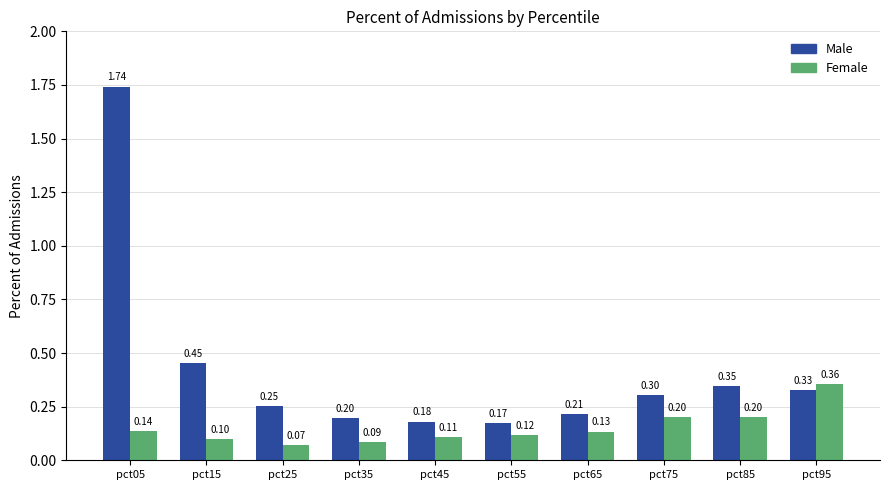

Are the bars horizontal?

No